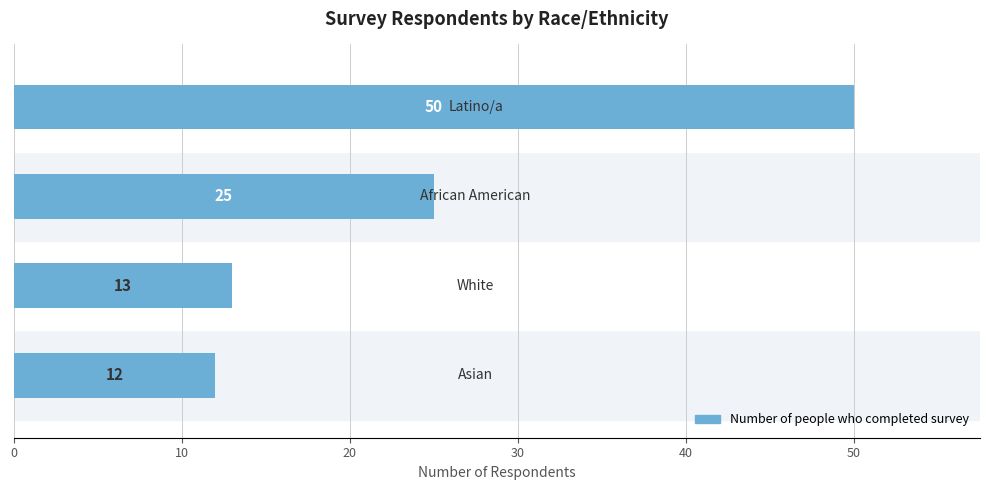

Reading top to bottom, transcribe all the data shown in this chart.

50	25	13	12